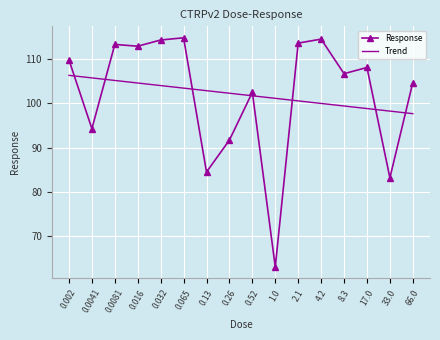

True or false: Trend has a value of 154.8 at 17.0.

False